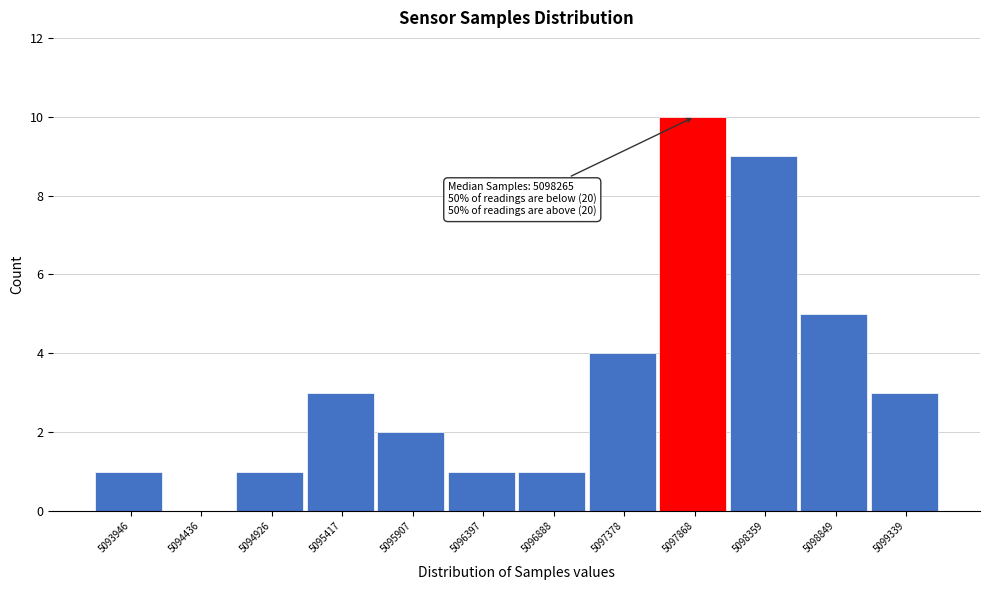

Reading left to right, extract all data points from this chart.

5093946=1	5094436=0	5094926=1	5095417=3	5095907=2	5096397=1	5096888=1	5097378=4	5097868=10	5098359=9	5098849=5	5099339=3